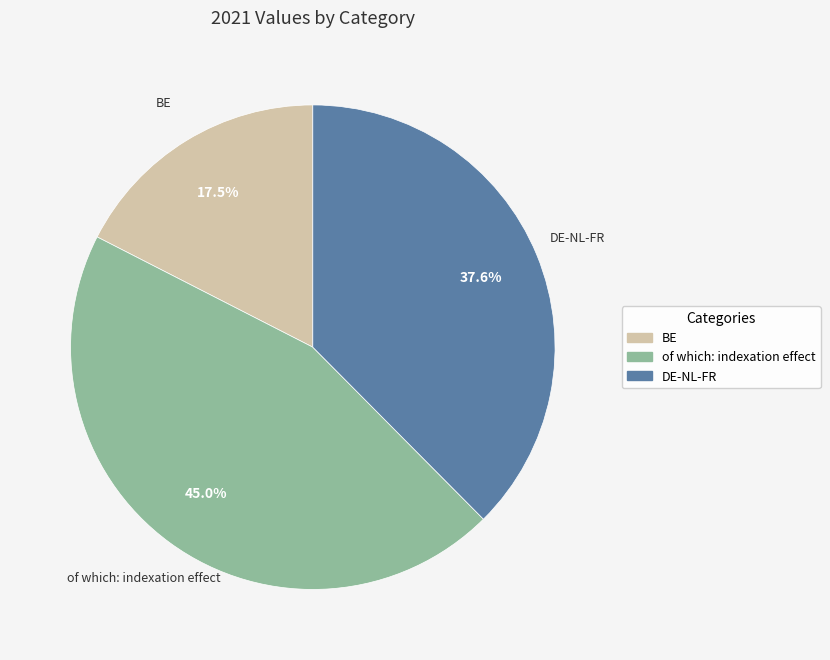

To the nearest percent, what is the average slice percentage?

33%